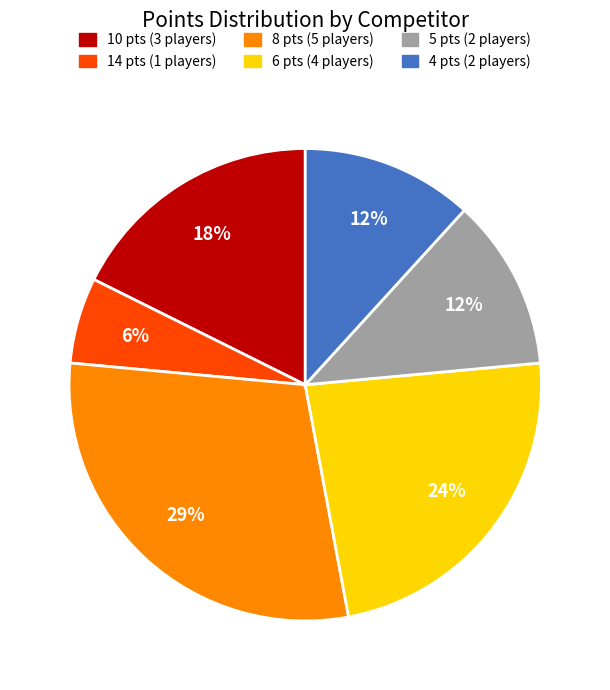

How many slices are in this pie chart?

6